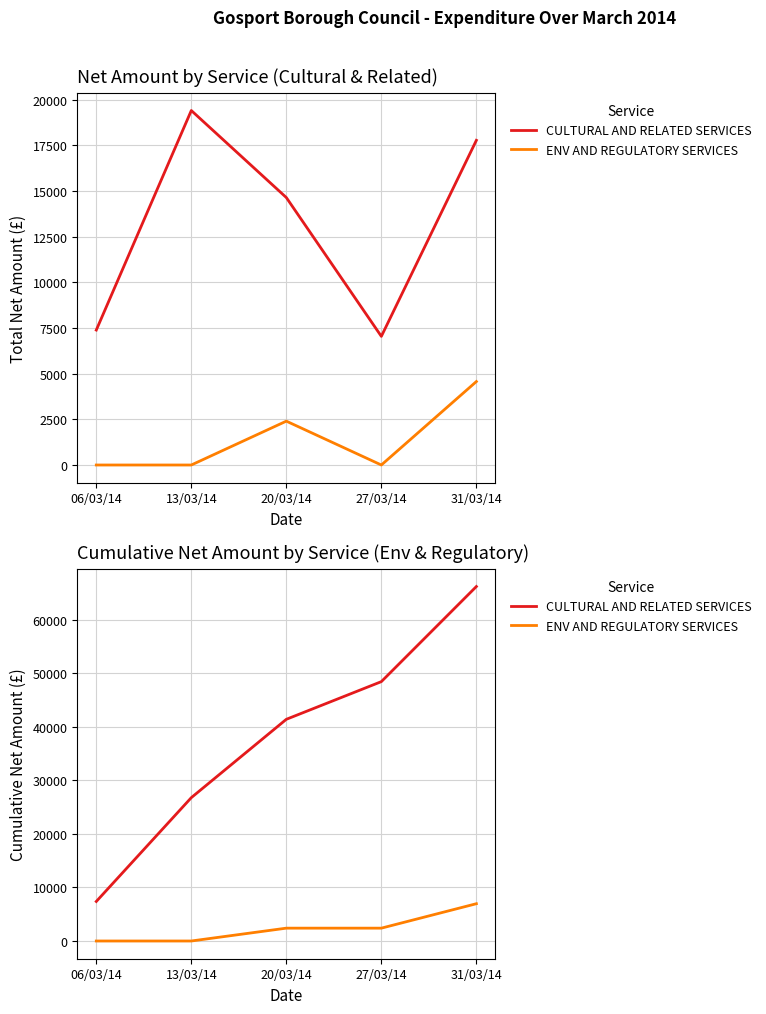

What is the difference between the maximum and second lowest values in the CULTURAL AND RELATED SERVICES series?

39447.7